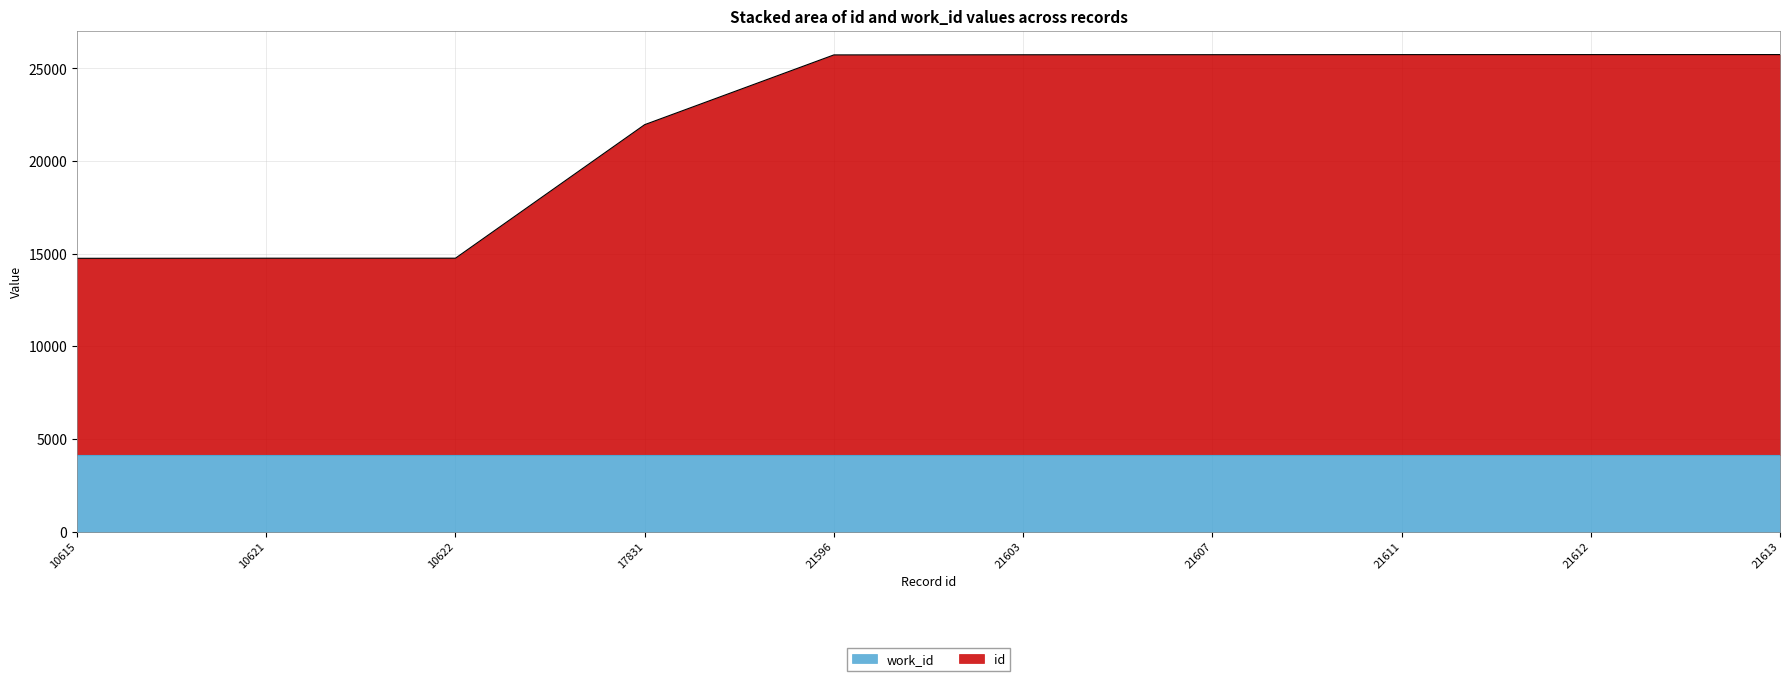

What is the sum of the values at 21596 and 21612?

51480